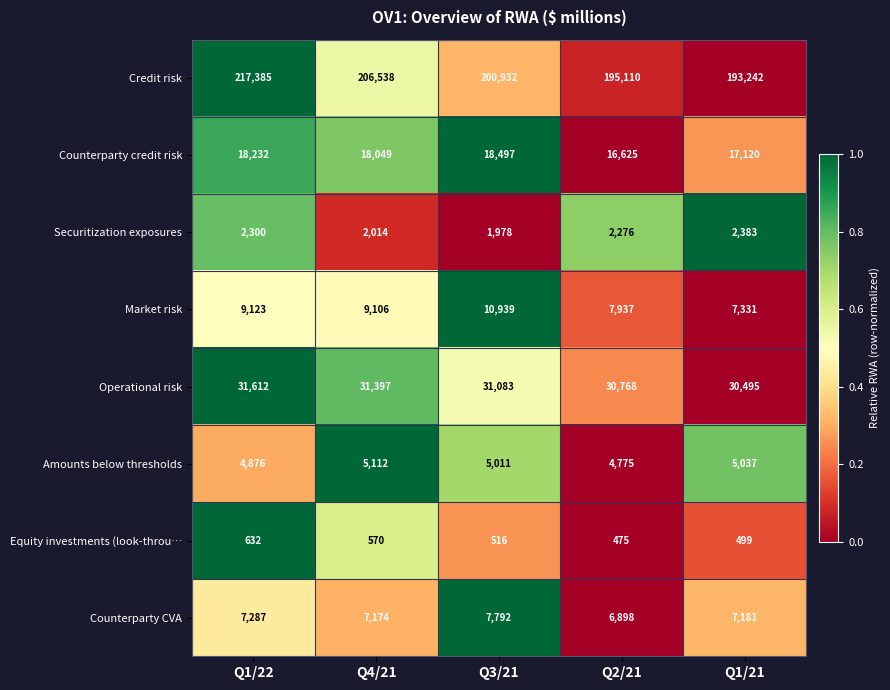

Is it true that Counterparty CVA equals 7792 at Q3/21?

True